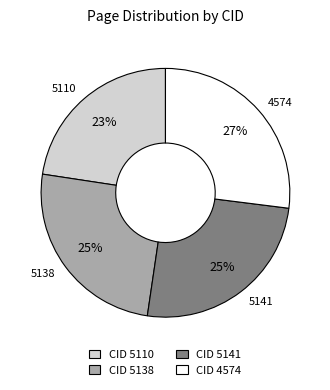

Is 5141 the majority of the pie?

No